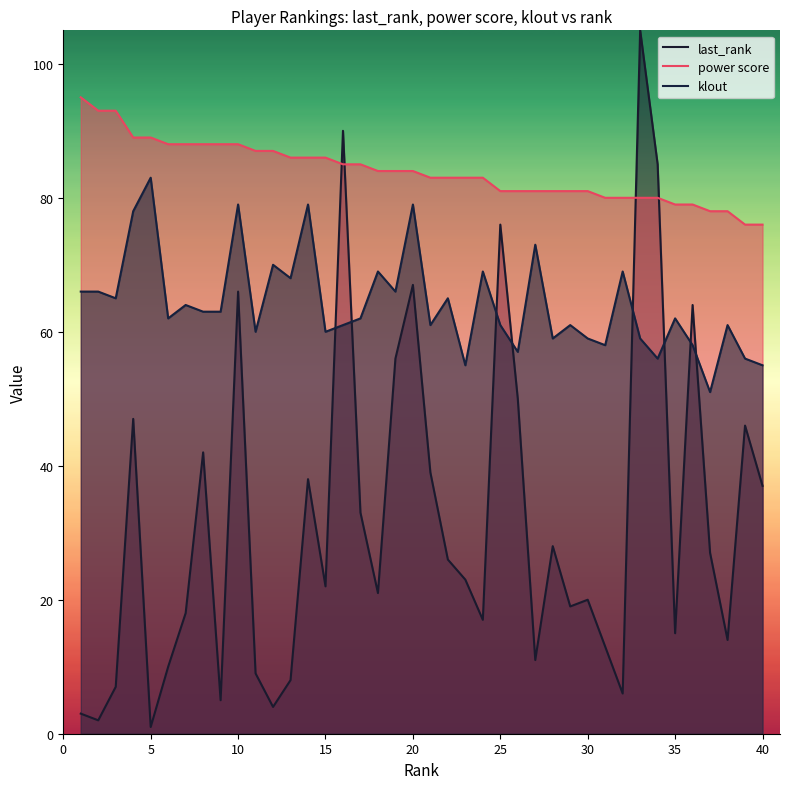

Reading left to right, list all the values displayed in this chart.

last_rank: 3	2	7	47	1	10	18	42	5	66	9	4	8	38	22	90	33	21	56	67	39	26	23	17	76	50	11	28	19	20	13	6	105	85	15	64	27	14	46	37
power score: 95	93	93	89	89	88	88	88	88	88	87	87	86	86	86	85	85	84	84	84	83	83	83	83	81	81	81	81	81	81	80	80	80	80	79	79	78	78	76	76
klout: 66	66	65	78	83	62	64	63	63	79	60	70	68	79	60	61	62	69	66	79	61	65	55	69	61	57	73	59	61	59	58	69	59	56	62	58	51	61	56	55